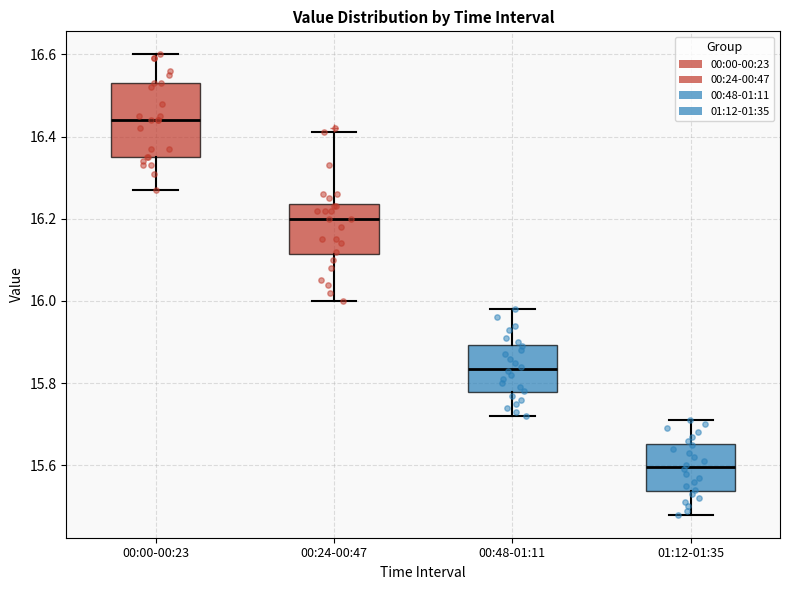

Which box is the tallest, from its lower edge to its upper edge?

00:00-00:23